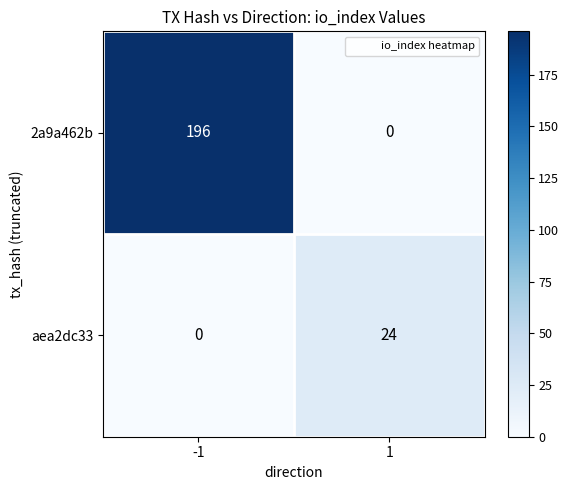

The aea2dc33 series shows 37 at 1. True or false?

False